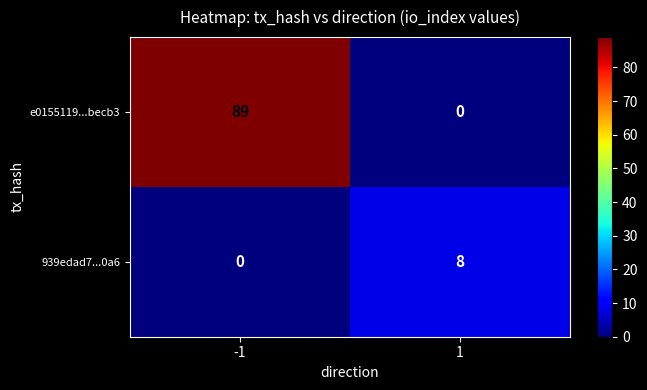

Is it true that e0155119...becb3 equals 157 at -1?

False